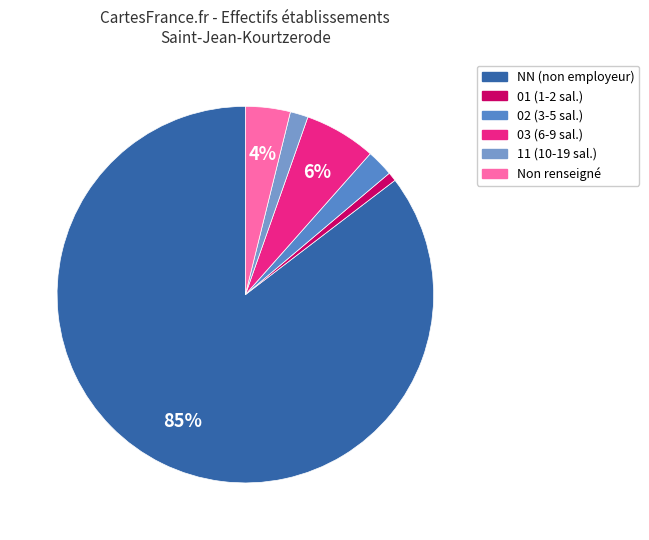

Count the number of slices in the pie.

6